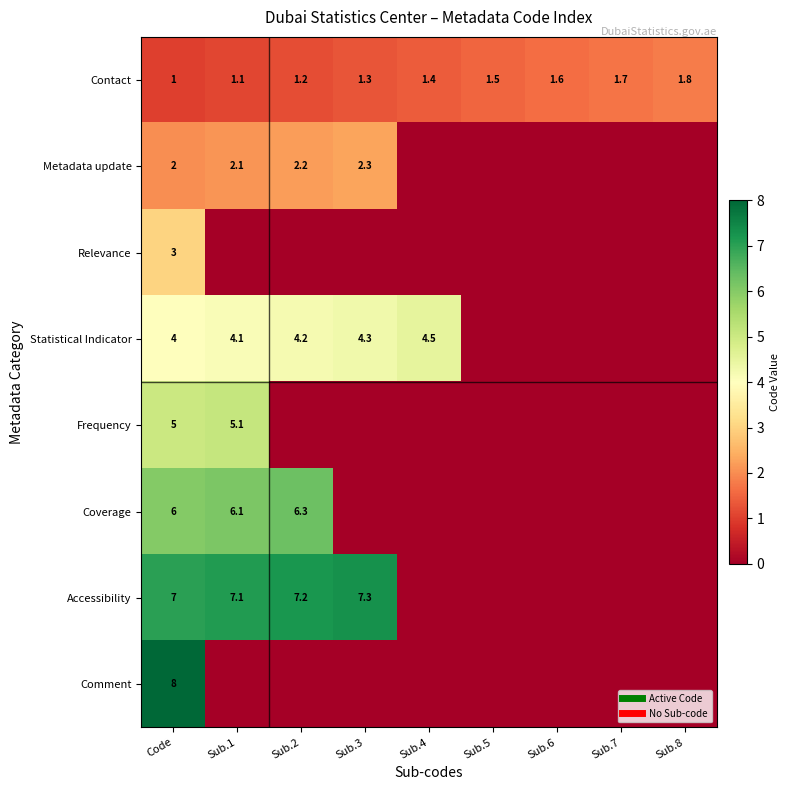

Is the value of Metadata update at Sub.4 greater than the value of Contact at Sub.6?

No